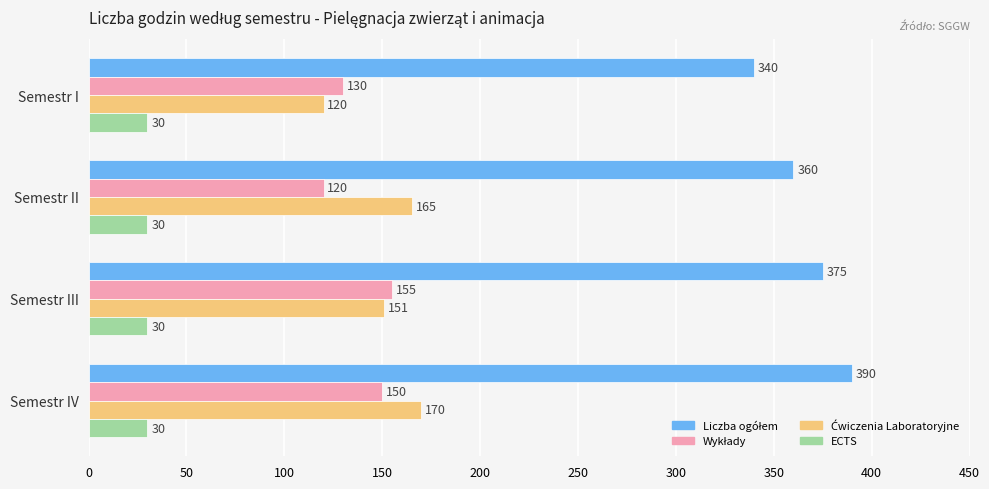

What is the difference between the highest and lowest values at Semestr II?

330